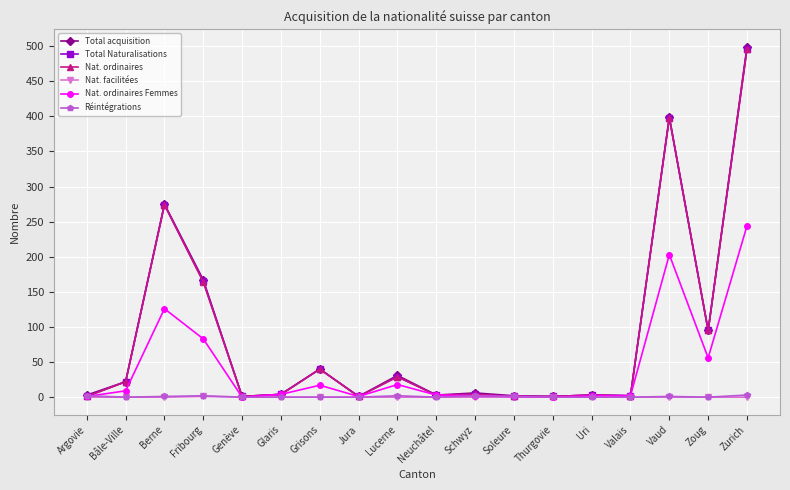

How many distinct data groups are displayed?

6